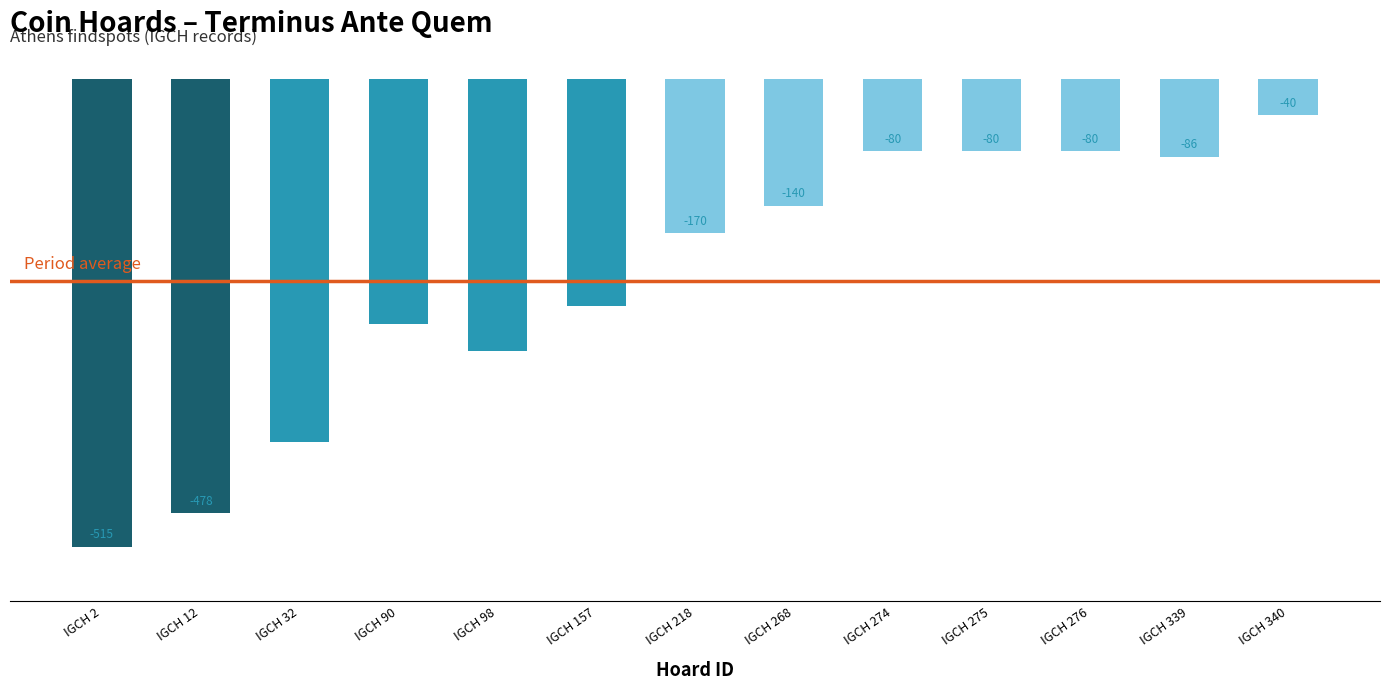

The value at IGCH 274 is -80. True or false?

True